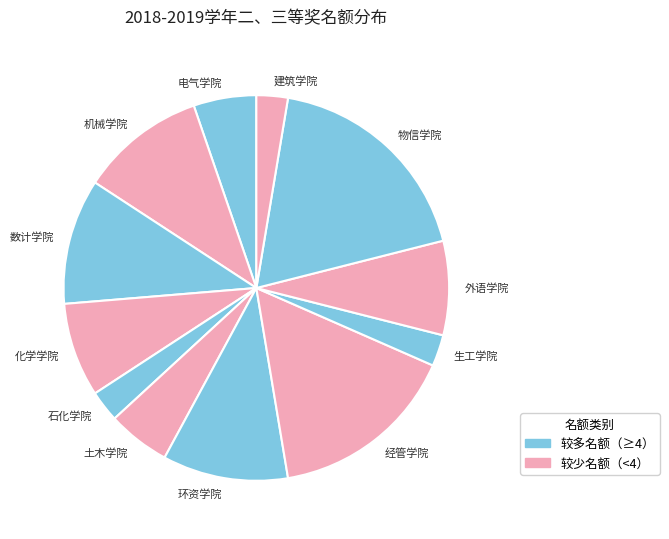

Which slice is the largest?

物信学院